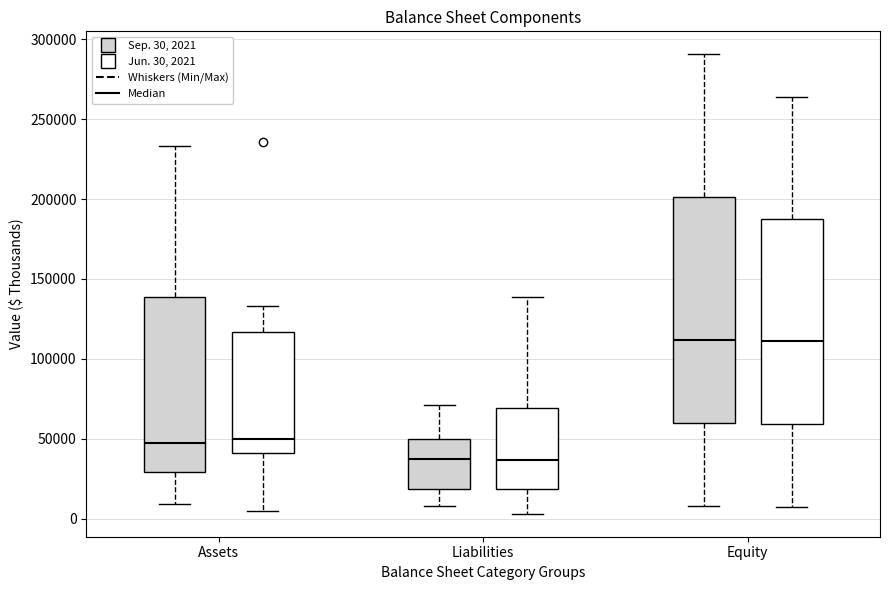

Where is the lower edge of the box for Liabilities (Sep. 30, 2021) on the y-axis? The values are not printed on the chart, so give them approximately, as read against the axis.

20000